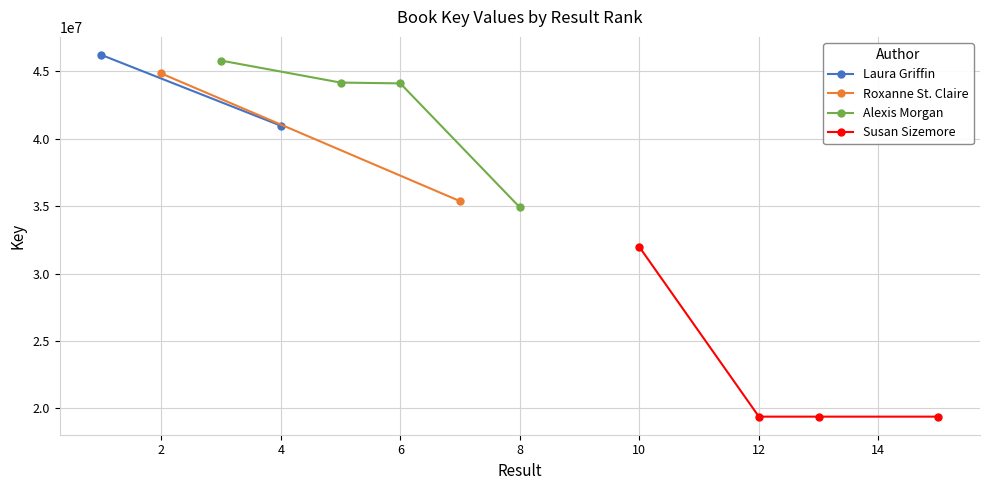

What is the value of the Alexis Morgan point at the 2nd from the left?

44159543